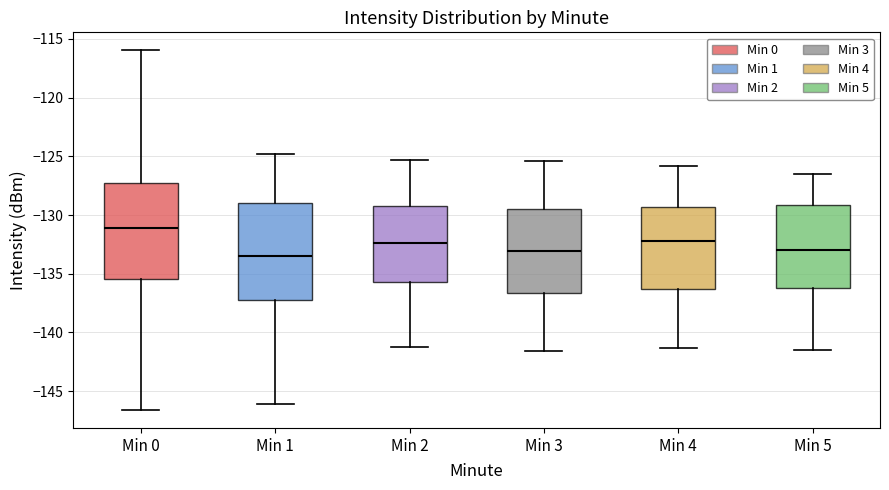

Where does the lower whisker of the box for Min 1 end on the y-axis? The values are not printed on the chart, so give them approximately, as read against the axis.

-146.0